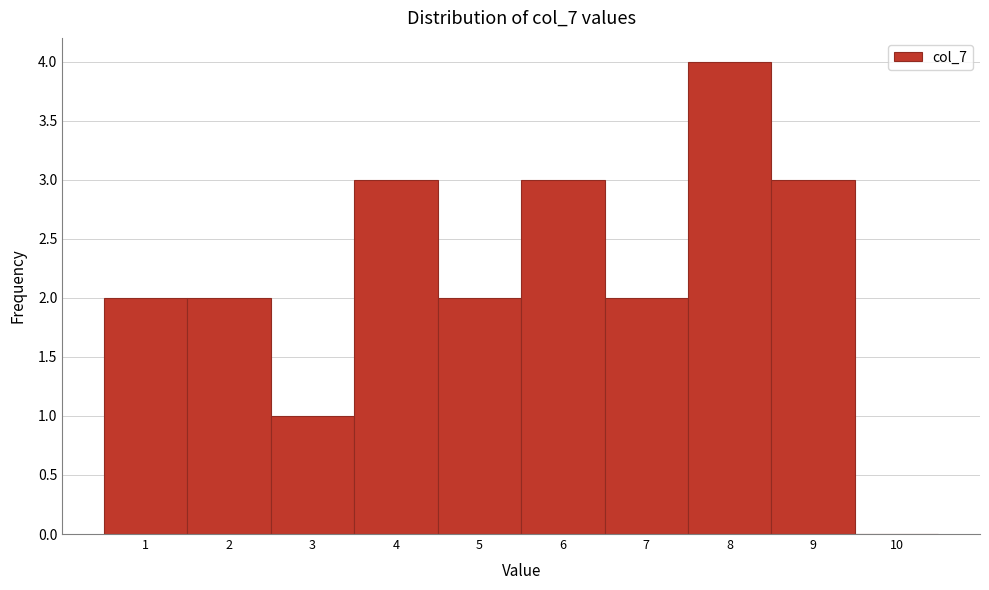

Reading left to right, list every bar in this chart as the range it spans on the x-axis followed by its height. The values are not printed on the chart, so give them approximately, as read against the axis.

0.5 to 1.5: 2
1.5 to 2.5: 2
2.5 to 3.5: 1
3.5 to 4.5: 3
4.5 to 5.5: 2
5.5 to 6.5: 3
6.5 to 7.5: 2
7.5 to 8.5: 4
8.5 to 9.5: 3
9.5 to 10.5: 0